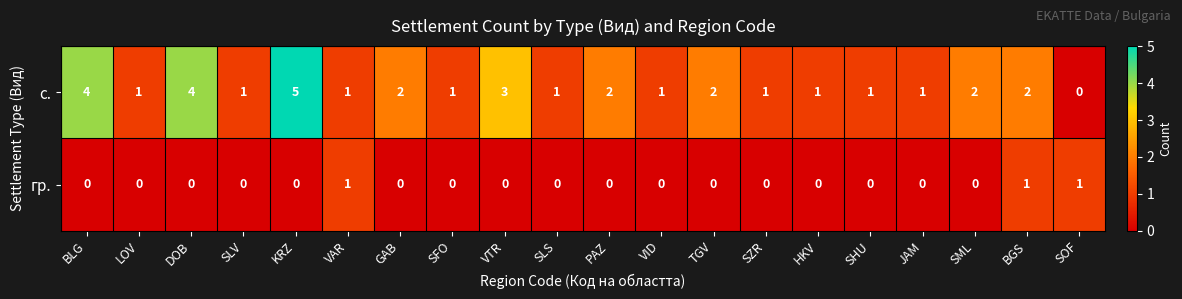

At how many categories does at least one series exceed 0?

20